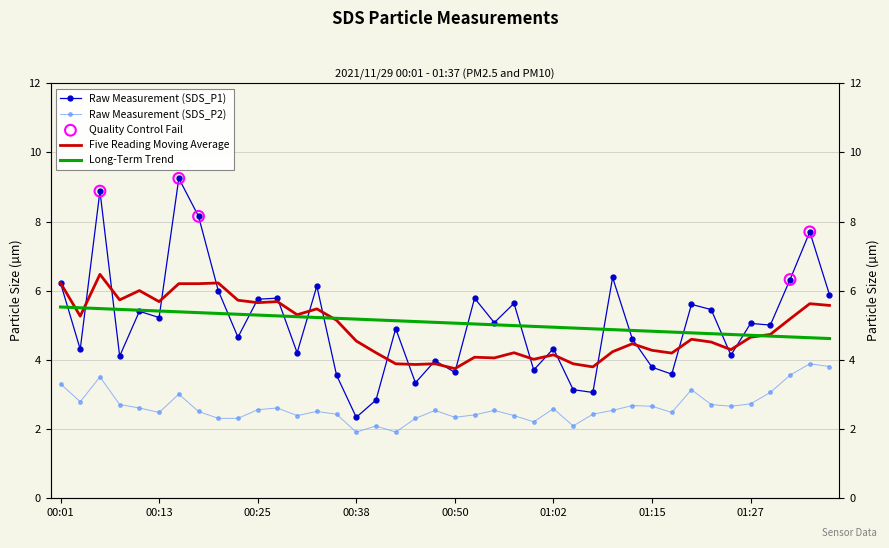

What is the total value across all series at 01:30?

8.1